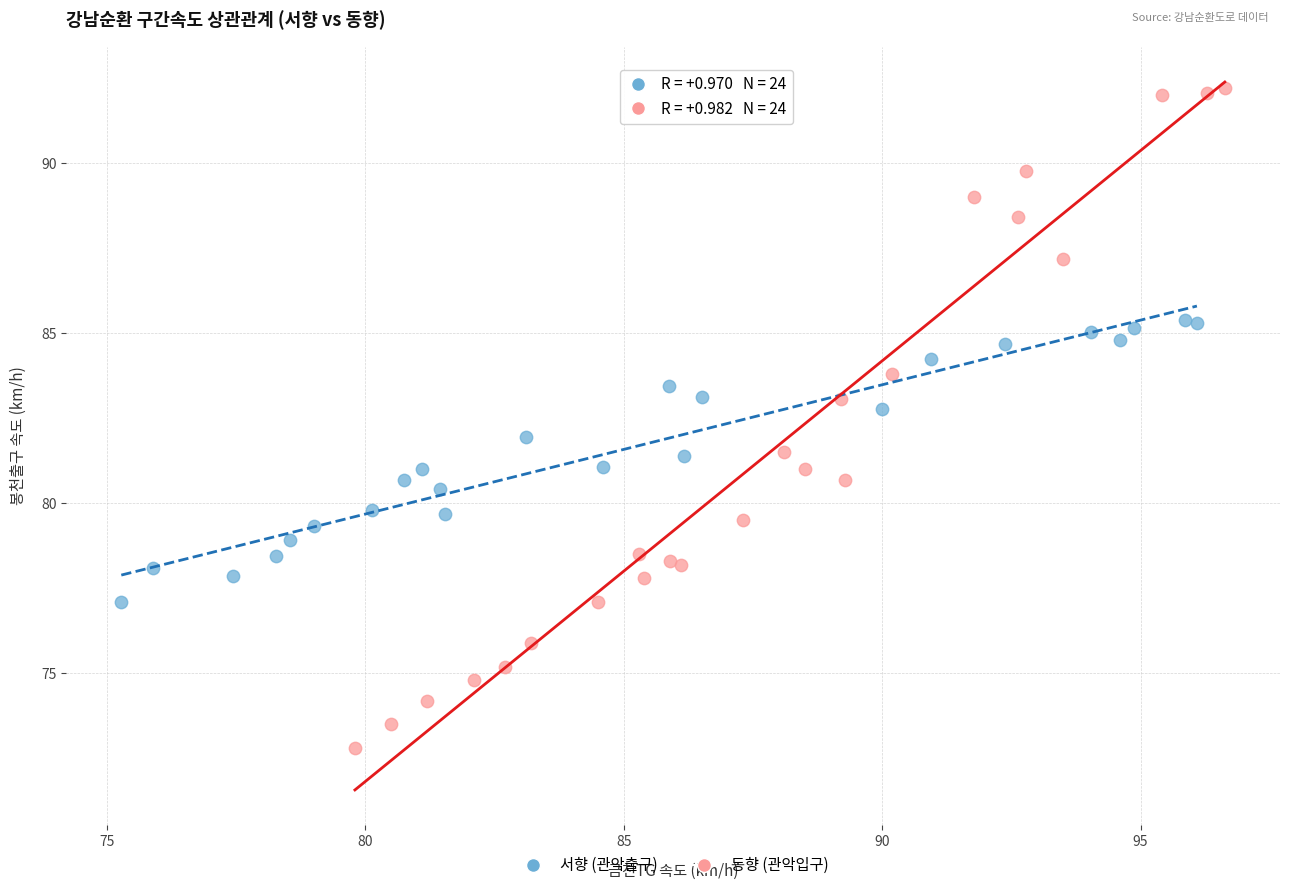

Which series has the largest Y range (max minus min)?

동향 (관악입구)